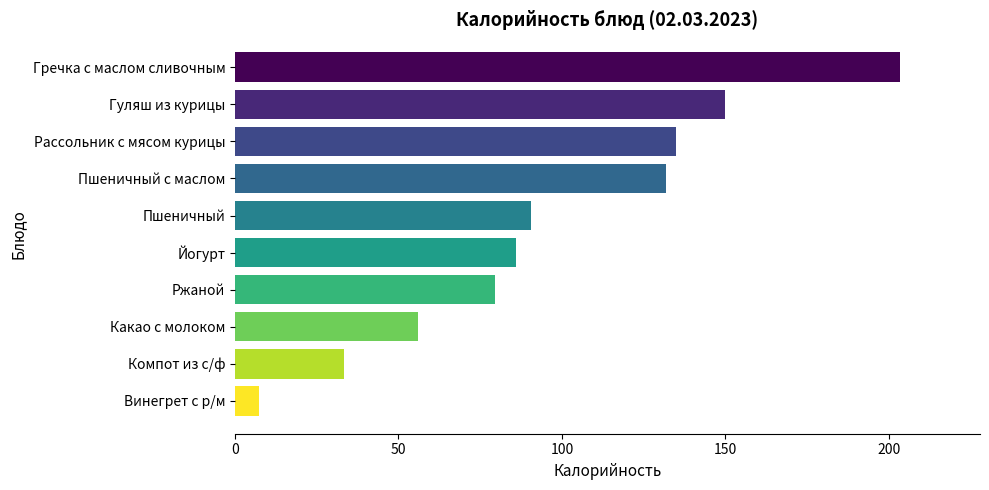

At which label is the value closest to 105?

Пшеничный